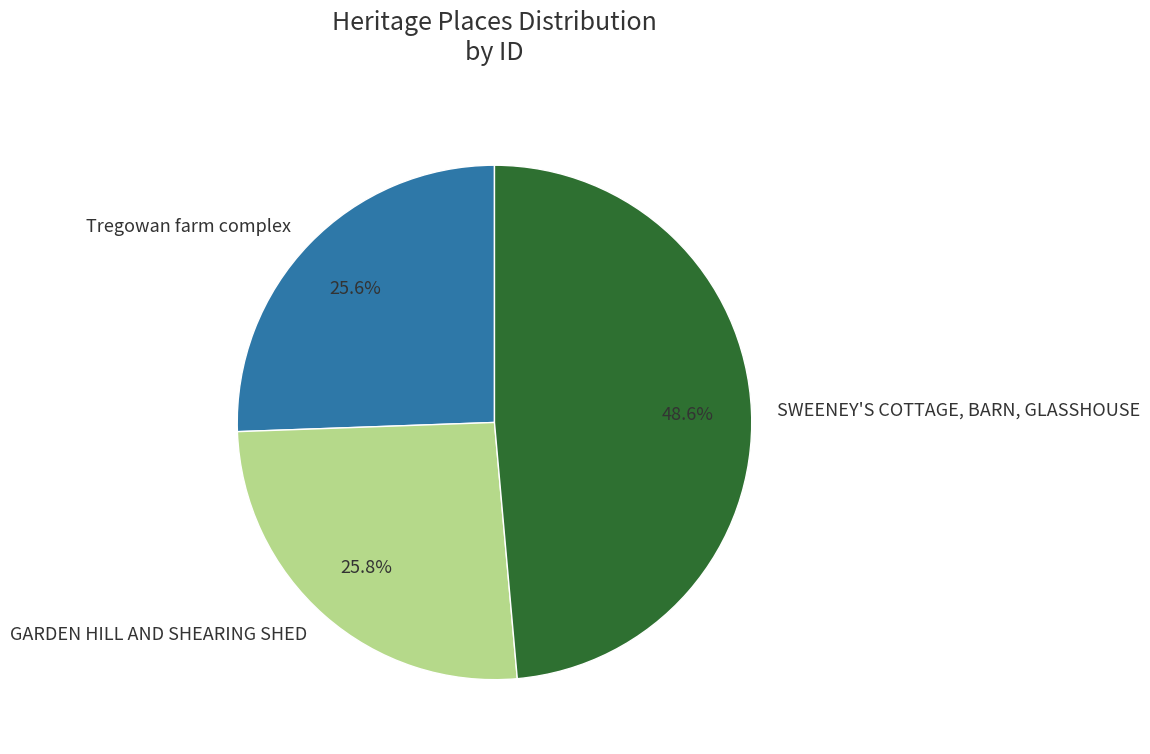

Which category has the biggest portion of the pie?

SWEENEY'S COTTAGE, BARN, GLASSHOUSE